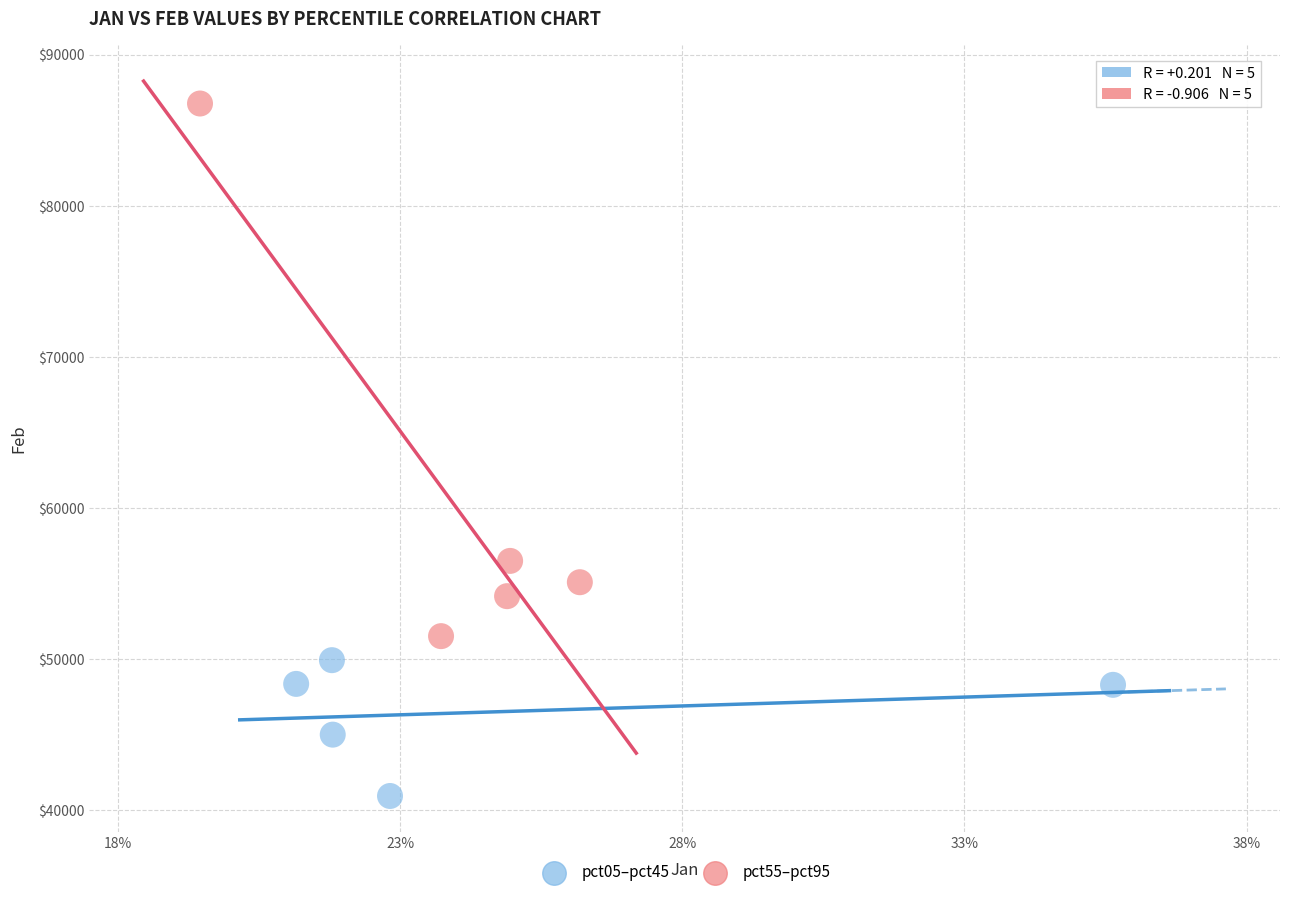

Which series has the largest Y range (max minus min)?

pct55–pct95